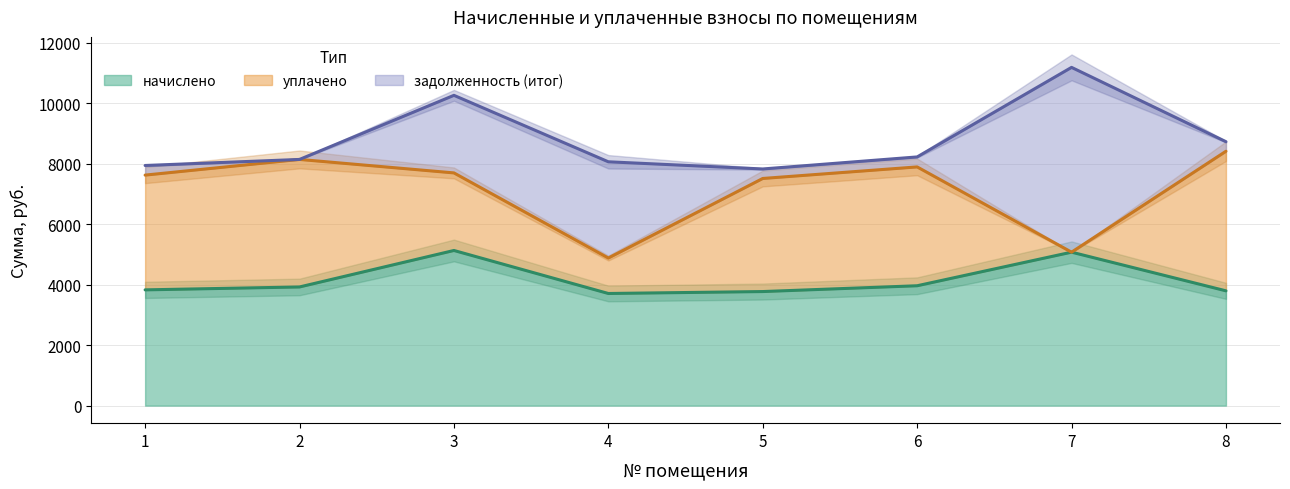

The value of начислено at 5 is 3772.2. True or false?

True